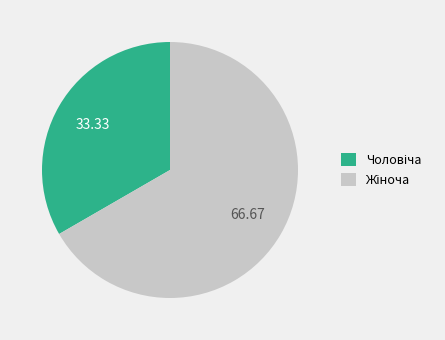

Is there a majority slice in this chart?

Yes